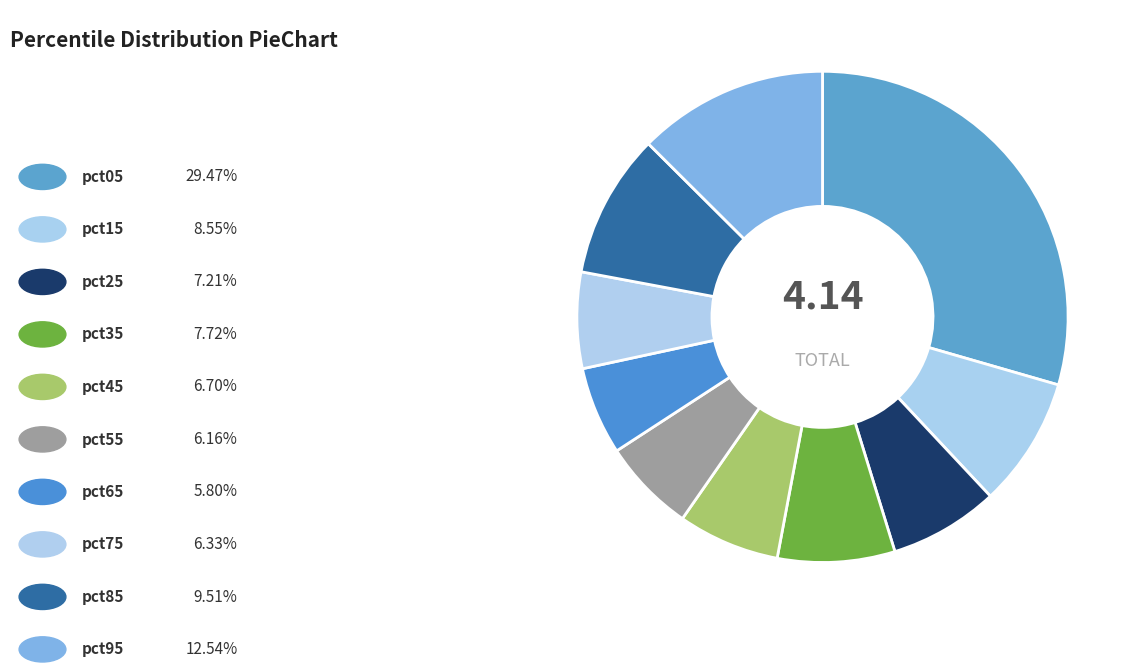

How many slices are in this pie chart?

10